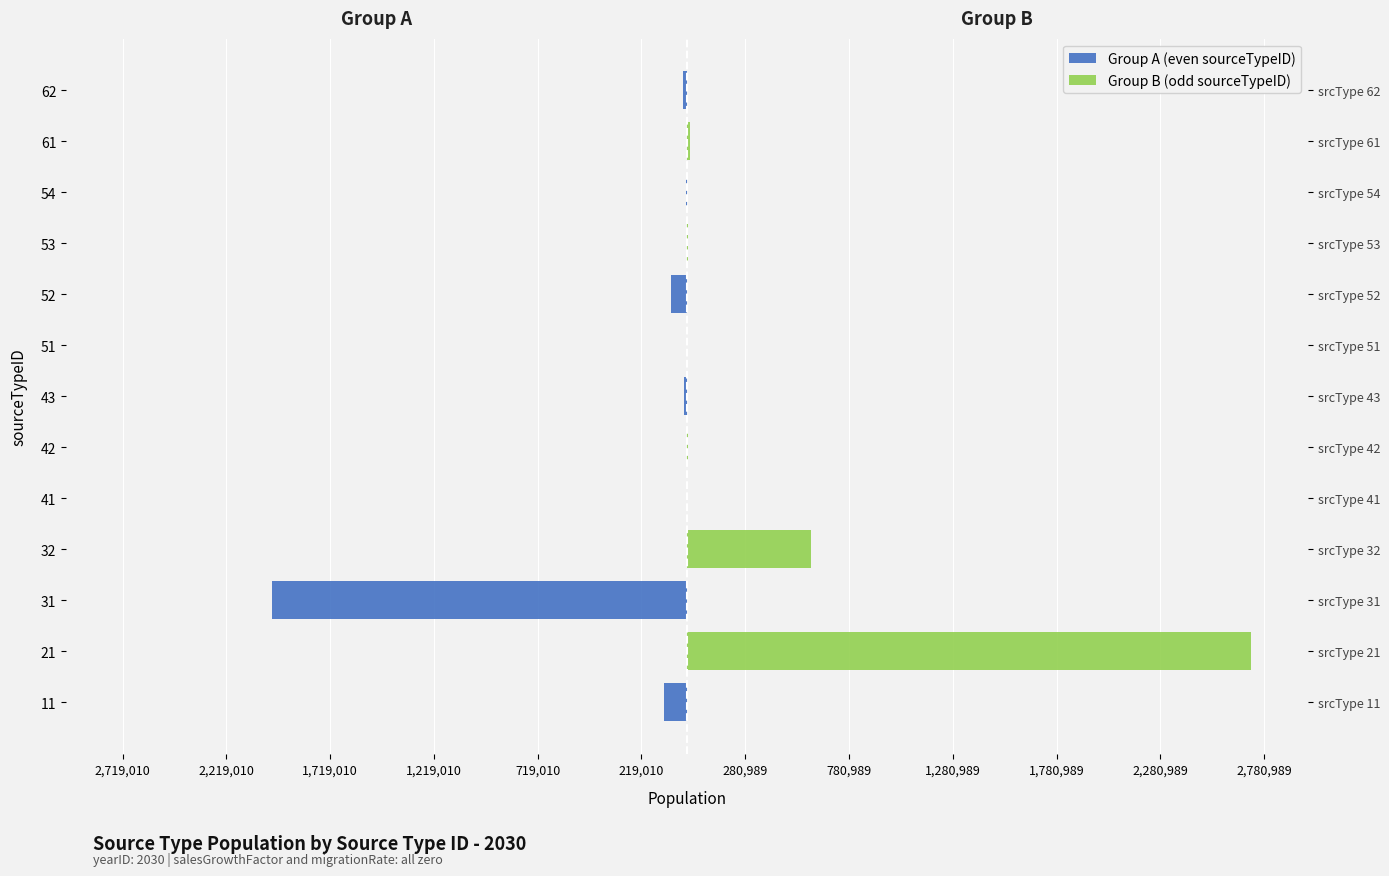

Rank the series at 54 from lowest to highest value.

Group A (even sourceTypeID), Group B (odd sourceTypeID)